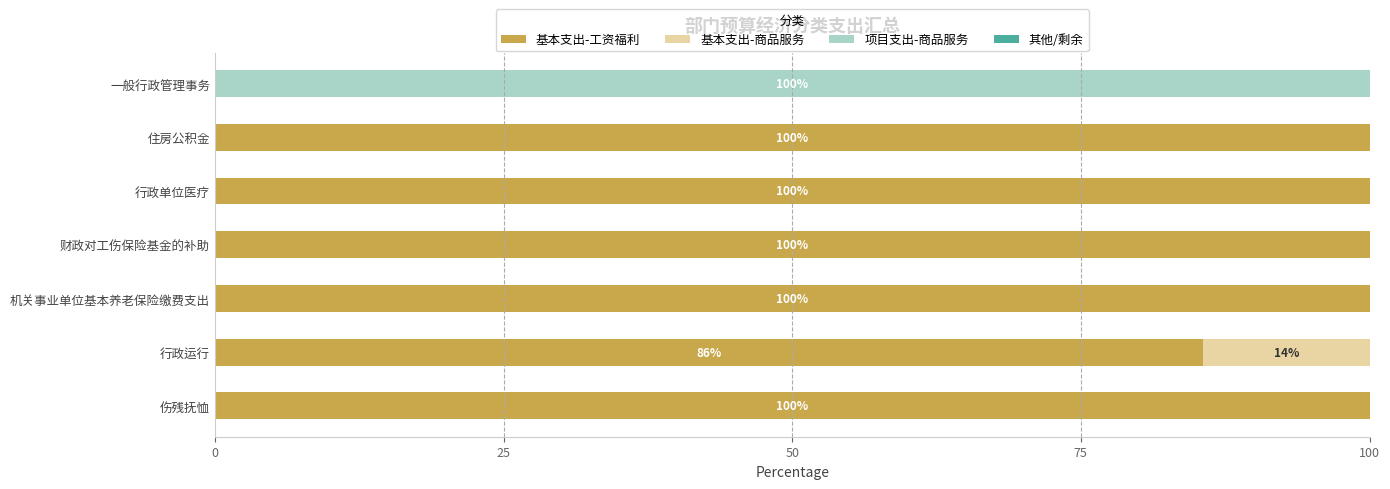

What is the total value across all series at 一般行政管理事务?

100.0